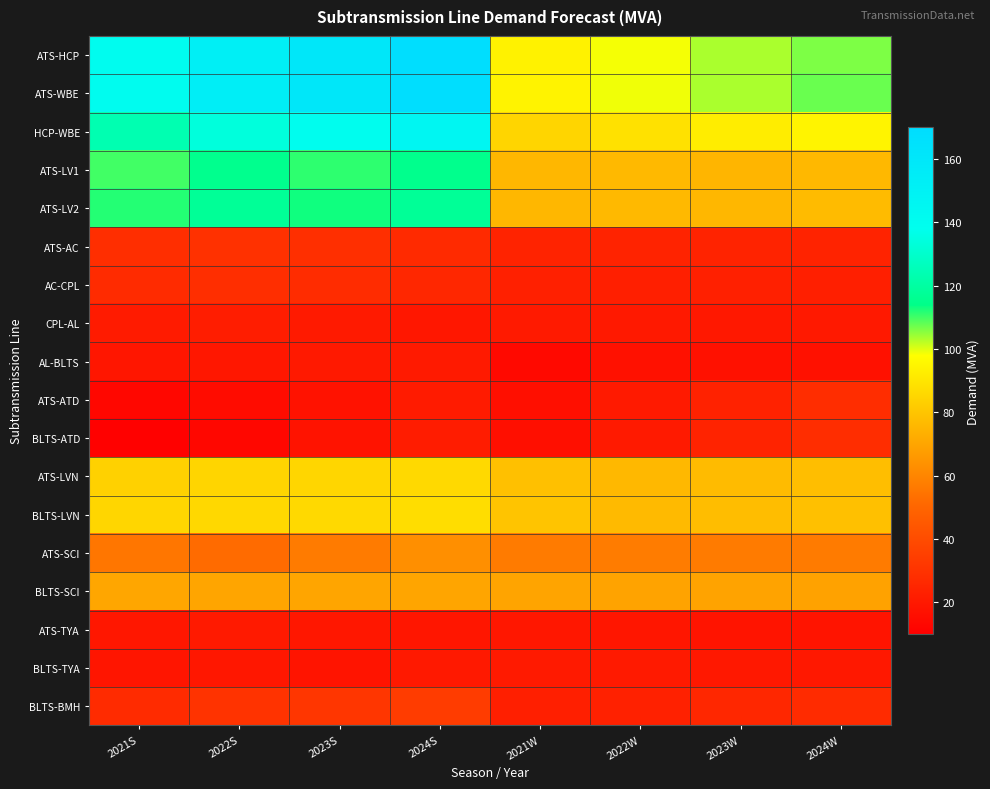

What is the minimum value shown in the chart?

10.8